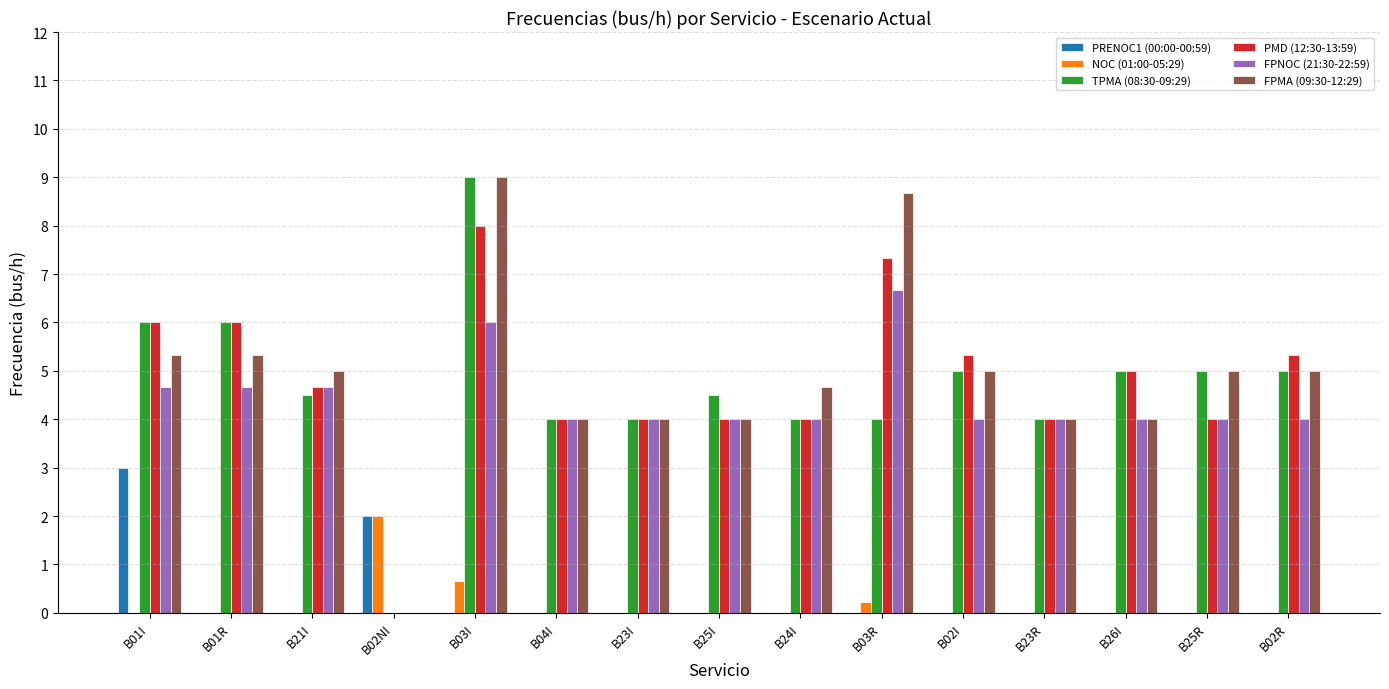

Reading right to left, what are all the values shown in this chart?

PRENOC1 (00:00-00:59): B02R=0.0	B25R=0.0	B26I=0.0	B23R=0.0	B02I=0.0	B03R=0.0	B24I=0.0	B25I=0.0	B23I=0.0	B04I=0.0	B03I=0.0	B02NI=2.0	B21I=0.0	B01R=0.0	B01I=3.0
NOC (01:00-05:29): B02R=0.0	B25R=0.0	B26I=0.0	B23R=0.0	B02I=0.0	B03R=0.2	B24I=0.0	B25I=0.0	B23I=0.0	B04I=0.0	B03I=0.7	B02NI=2.0	B21I=0.0	B01R=0.0	B01I=0.0
TPMA (08:30-09:29): B02R=5.0	B25R=5.0	B26I=5.0	B23R=4.0	B02I=5.0	B03R=4.0	B24I=4.0	B25I=4.5	B23I=4.0	B04I=4.0	B03I=9.0	B02NI=0.0	B21I=4.5	B01R=6.0	B01I=6.0
PMD (12:30-13:59): B02R=5.3	B25R=4.0	B26I=5.0	B23R=4.0	B02I=5.3	B03R=7.3	B24I=4.0	B25I=4.0	B23I=4.0	B04I=4.0	B03I=8.0	B02NI=0.0	B21I=4.7	B01R=6.0	B01I=6.0
FPNOC (21:30-22:59): B02R=4.0	B25R=4.0	B26I=4.0	B23R=4.0	B02I=4.0	B03R=6.7	B24I=4.0	B25I=4.0	B23I=4.0	B04I=4.0	B03I=6.0	B02NI=0.0	B21I=4.7	B01R=4.7	B01I=4.7
FPMA (09:30-12:29): B02R=5.0	B25R=5.0	B26I=4.0	B23R=4.0	B02I=5.0	B03R=8.7	B24I=4.7	B25I=4.0	B23I=4.0	B04I=4.0	B03I=9.0	B02NI=0.0	B21I=5.0	B01R=5.3	B01I=5.3